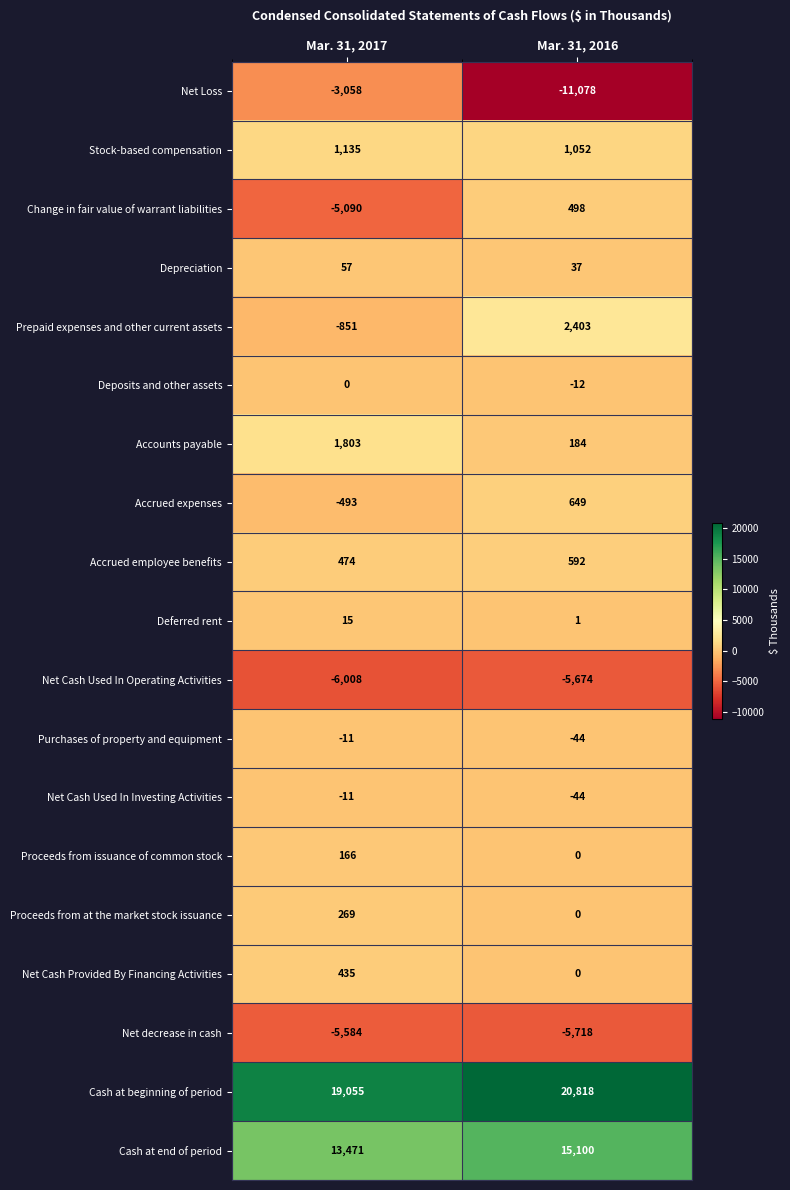

Rank the categories by Proceeds from at the market stock issuance value from highest to lowest.

Mar. 31, 2017, Mar. 31, 2016